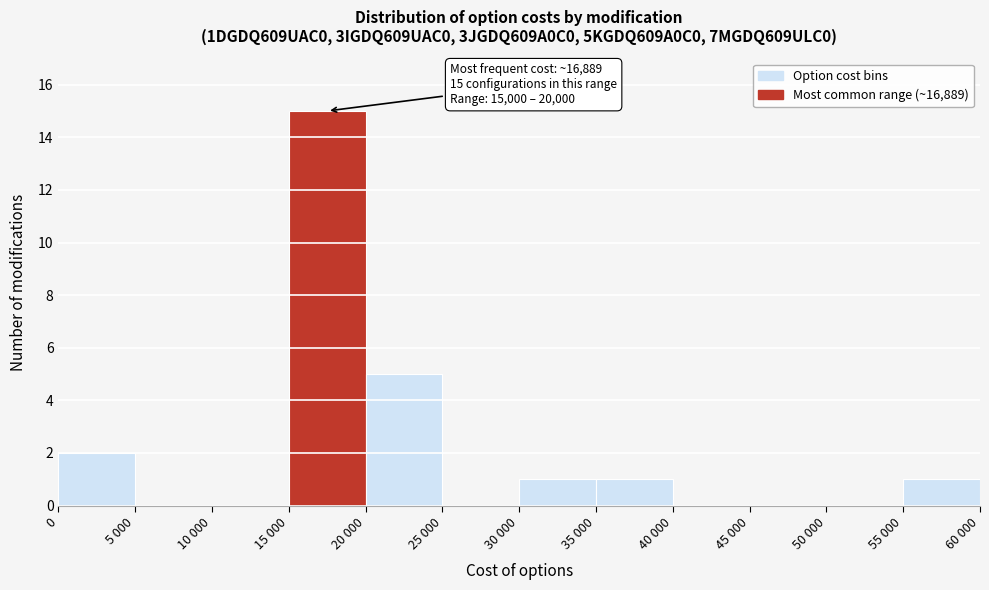

Reading left to right, list all the values displayed in this chart.

0=2	5 000=0	10 000=0	15 000=15	20 000=5	25 000=0	30 000=1	35 000=1	40 000=0	45 000=0	50 000=0	55 000=1